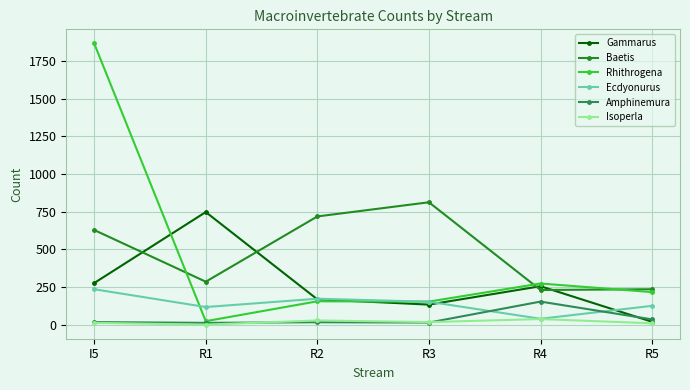

What is the approximate value of Baetis at R3, to the nearest 100?

800